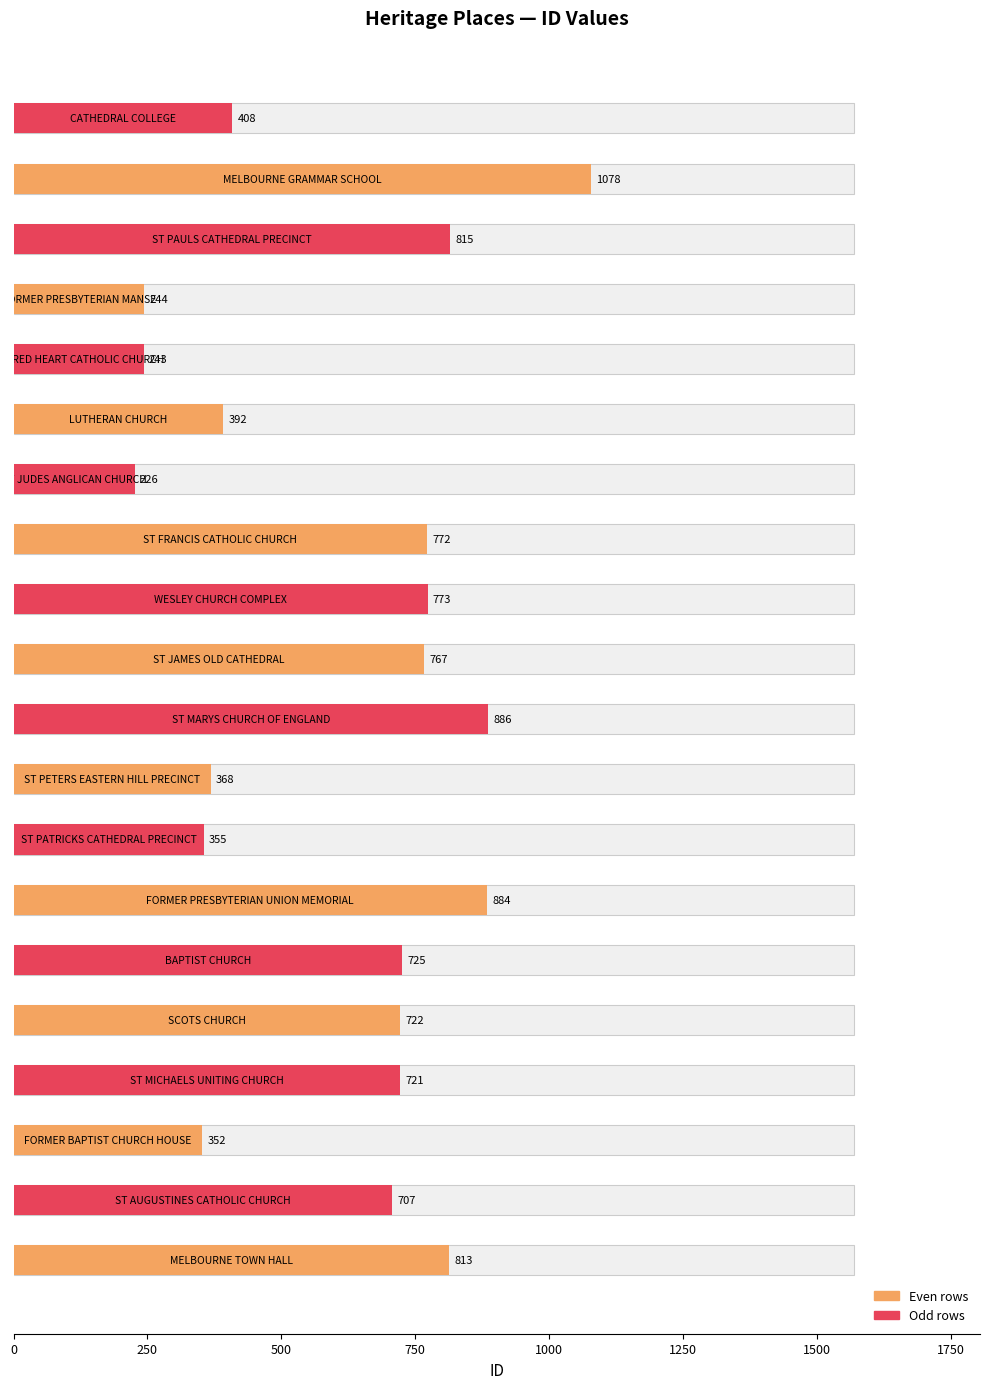

Reading left to right, extract all data points from this chart.

MELBOURNE TOWN HALL=813	ST AUGUSTINES CATHOLIC CHURCH=707	FORMER BAPTIST CHURCH HOUSE=352	ST MICHAELS UNITING CHURCH=721	SCOTS CHURCH=722	BAPTIST CHURCH=725	FORMER PRESBYTERIAN UNION MEMORIAL=884	ST PATRICKS CATHEDRAL PRECINCT=355	ST PETERS EASTERN HILL PRECINCT=368	ST MARYS CHURCH OF ENGLAND=886	ST JAMES OLD CATHEDRAL=767	WESLEY CHURCH COMPLEX=773	ST FRANCIS CATHOLIC CHURCH=772	ST JUDES ANGLICAN CHURCH=226	LUTHERAN CHURCH=392	SACRED HEART CATHOLIC CHURCH=243	FORMER PRESBYTERIAN MANSE=244	ST PAULS CATHEDRAL PRECINCT=815	MELBOURNE GRAMMAR SCHOOL=1078	CATHEDRAL COLLEGE=408